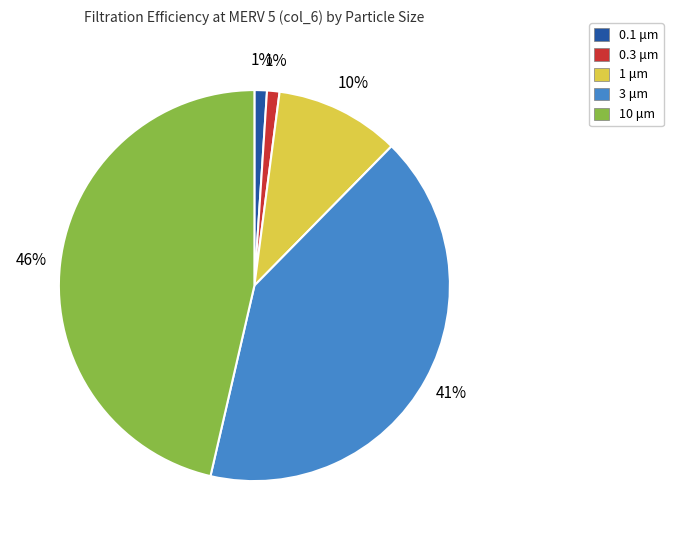

Is there a majority slice in this chart?

No